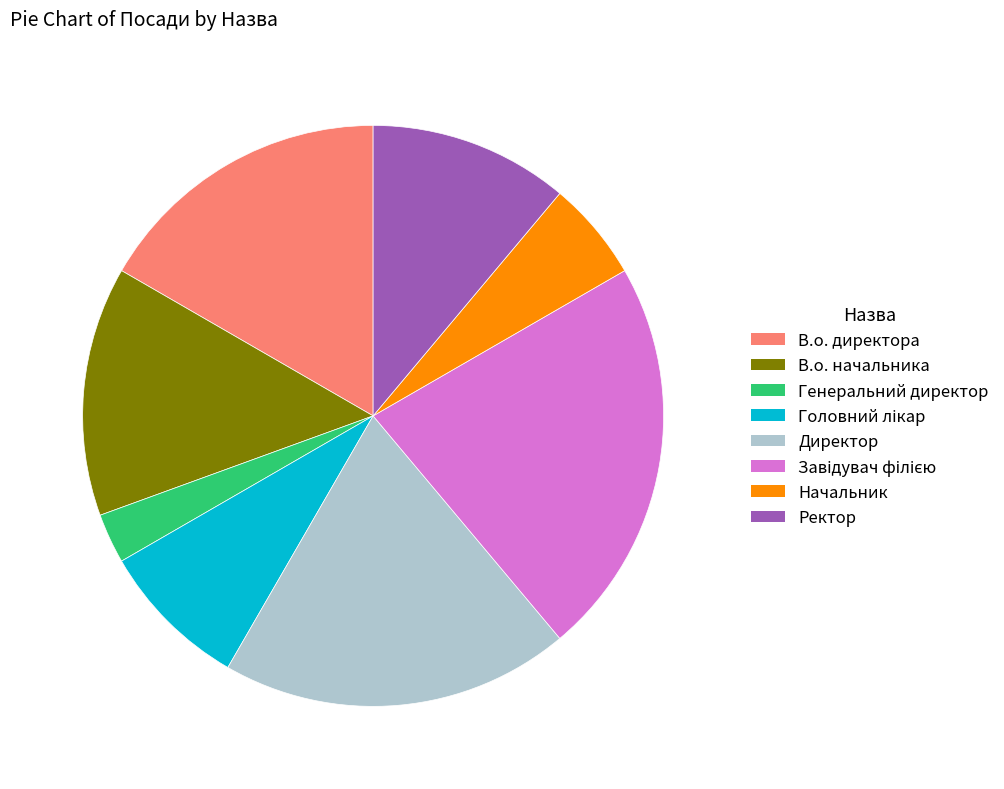

Is it true that Директор is 19% of the pie?

True